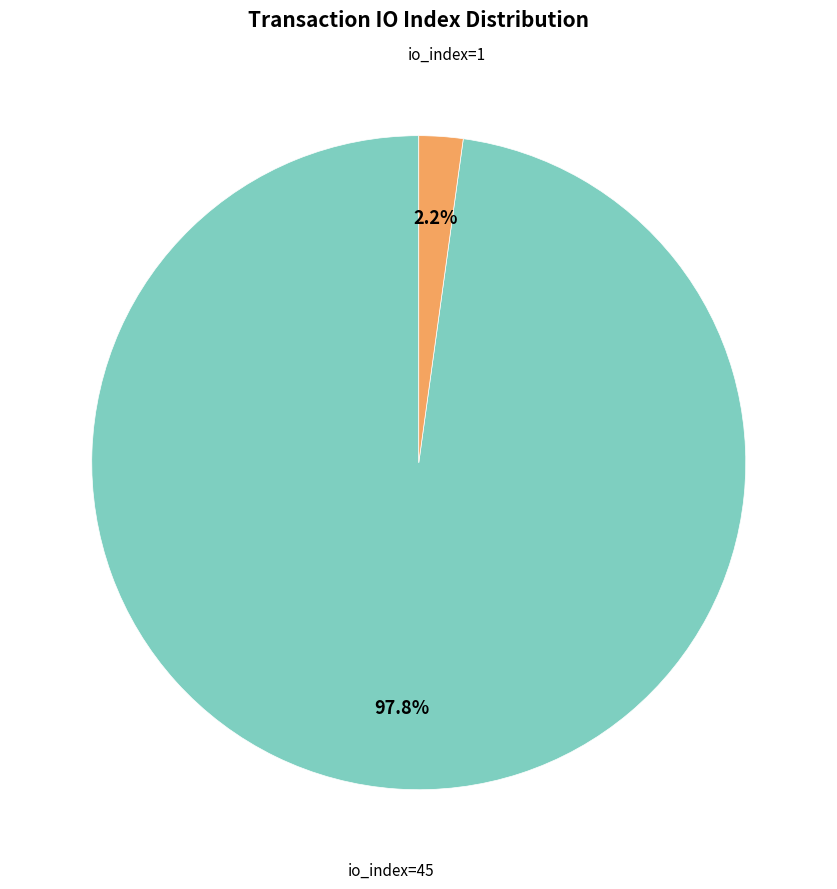

Is there a majority slice in this chart?

Yes